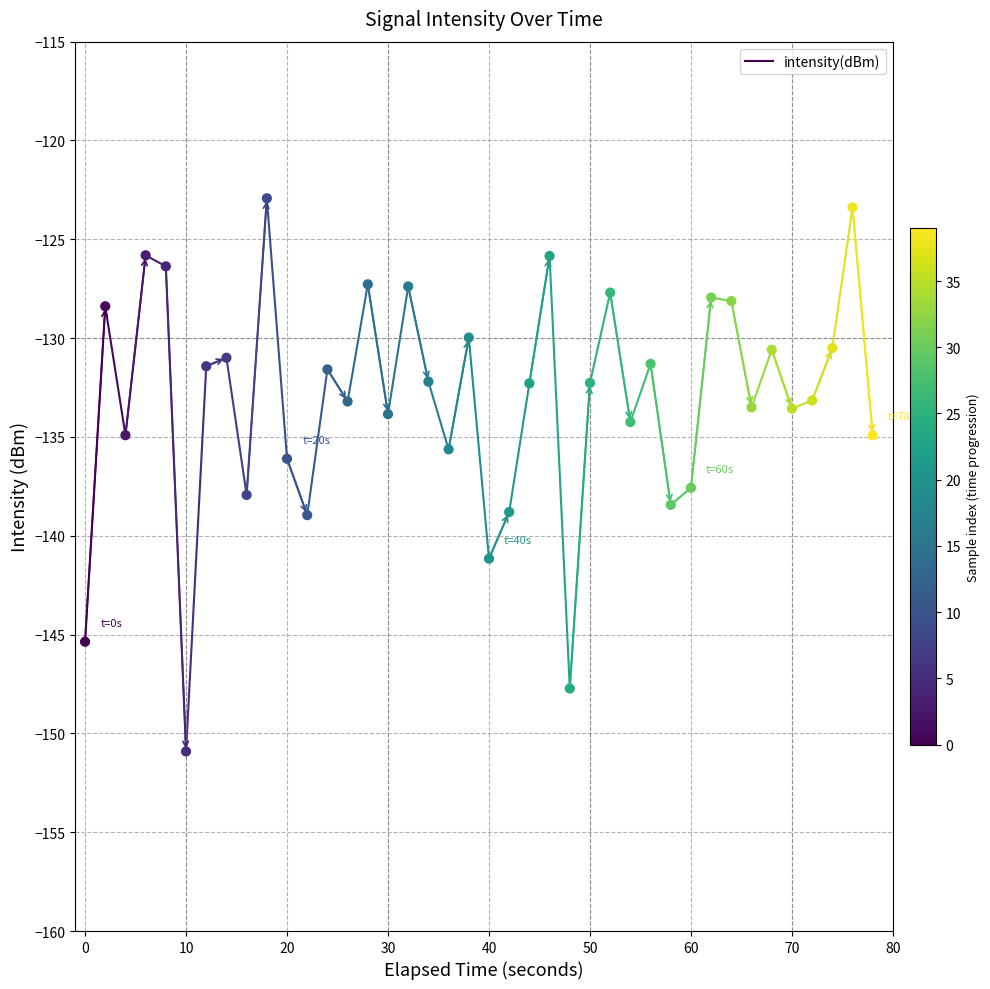

What is the range of X values (max minus min)?

78.0